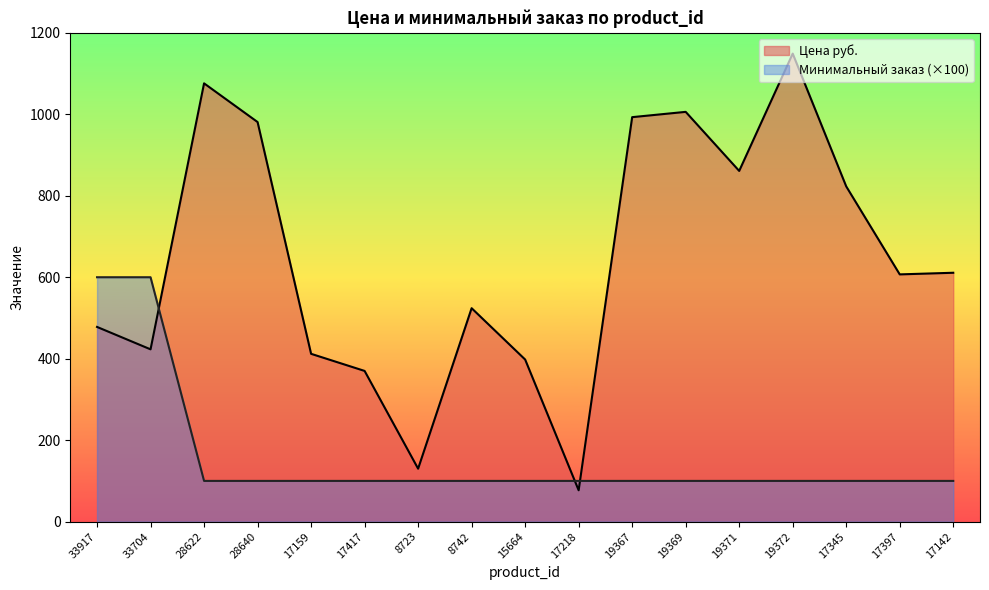

What is the sum of all Цена руб. values?

10919